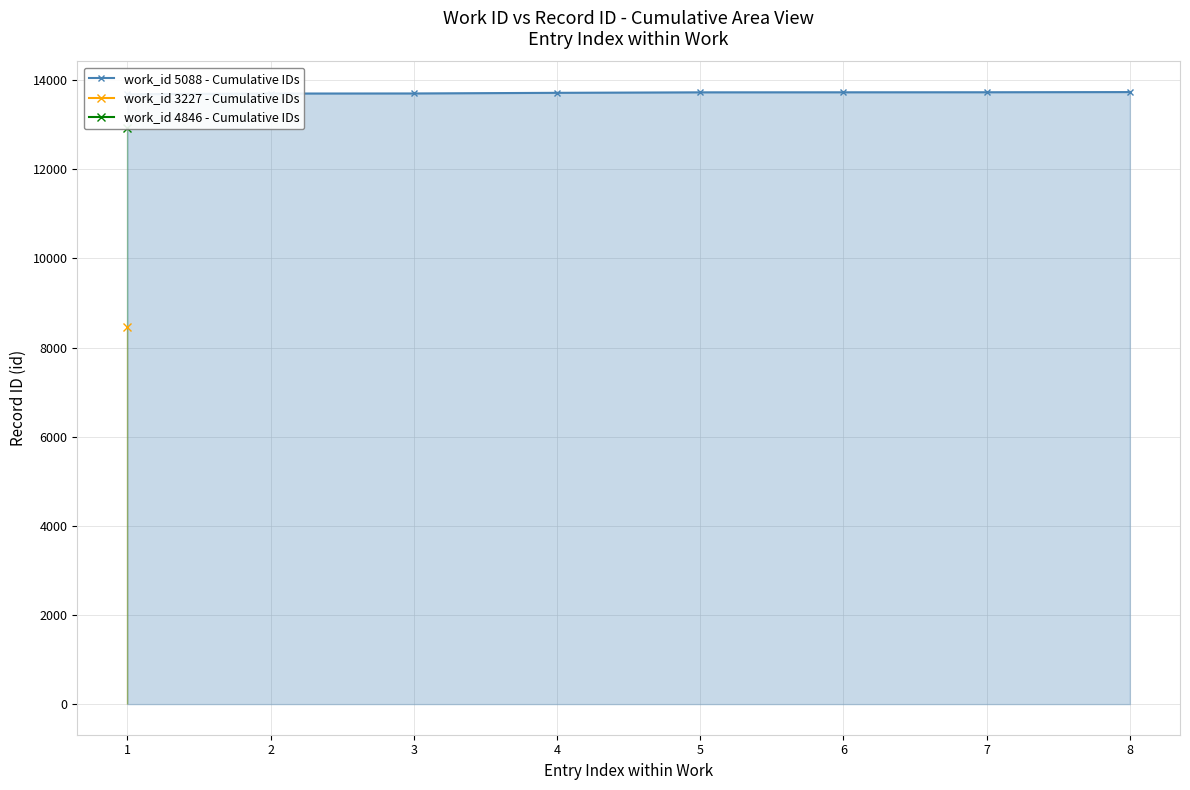

What is the approximate value at 2?

13701